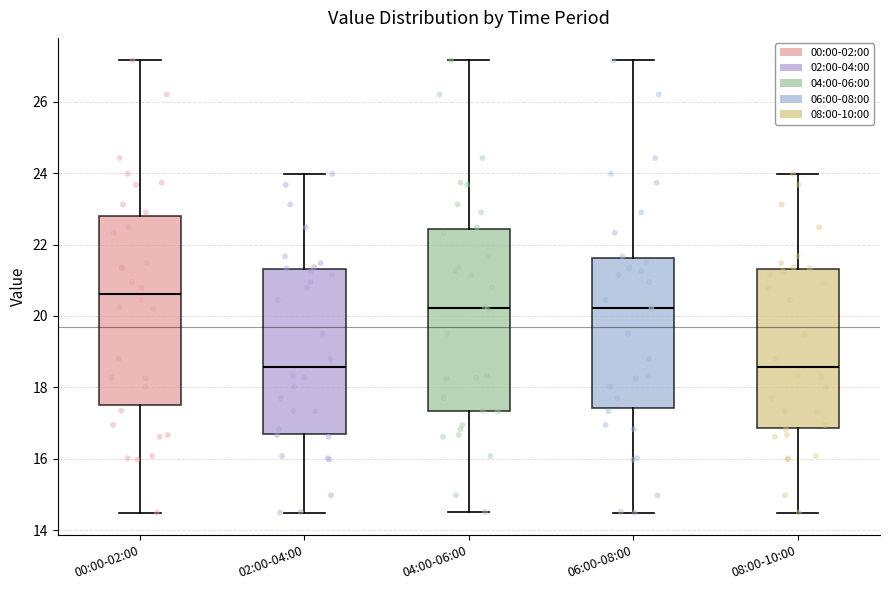

Reading left to right, read every box against the y-axis: the position of its median line, the range the box covers, and the ends of its whiskers. The values are not printed on the chart, so give them approximately, as read against the axis.

00:00-02:00: median 20.6, box 17.6 to 22.8, whiskers 14.6 to 27.2
02:00-04:00: median 18.6, box 16.8 to 21.4, whiskers 14.6 to 24.0
04:00-06:00: median 20.2, box 17.4 to 22.4, whiskers 14.6 to 27.2
06:00-08:00: median 20.2, box 17.4 to 21.6, whiskers 14.6 to 27.2
08:00-10:00: median 18.6, box 16.8 to 21.4, whiskers 14.6 to 24.0